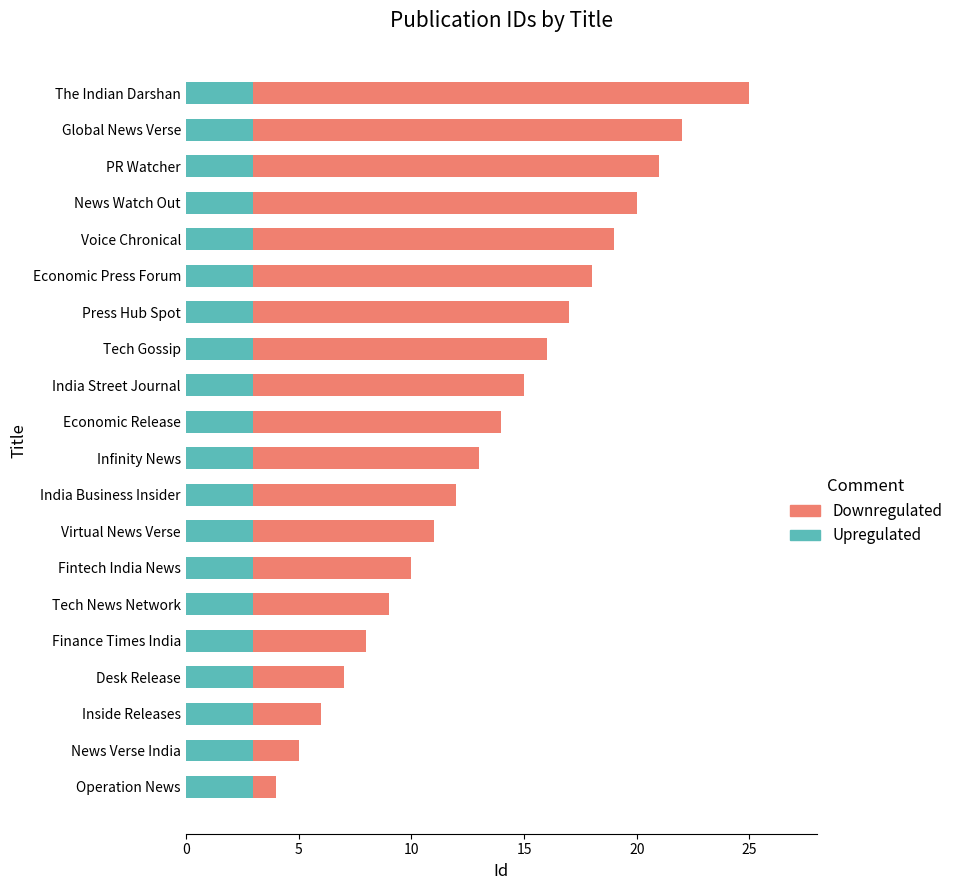

What is the sum of the Upregulated values at News Watch Out and India Street Journal?

6